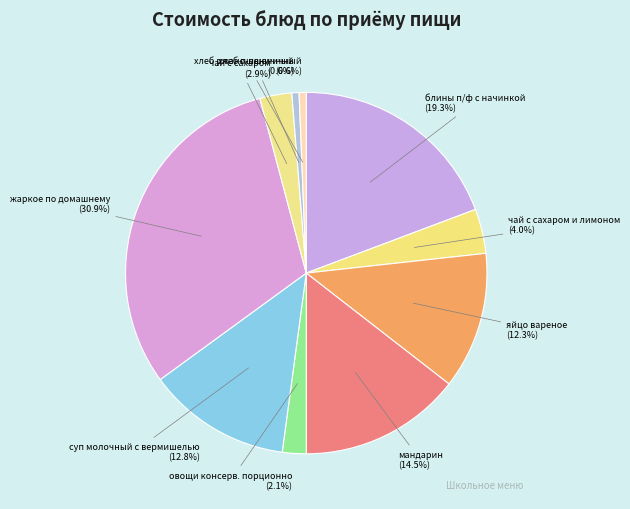

Which category has the biggest portion of the pie?

жаркое по домашнему